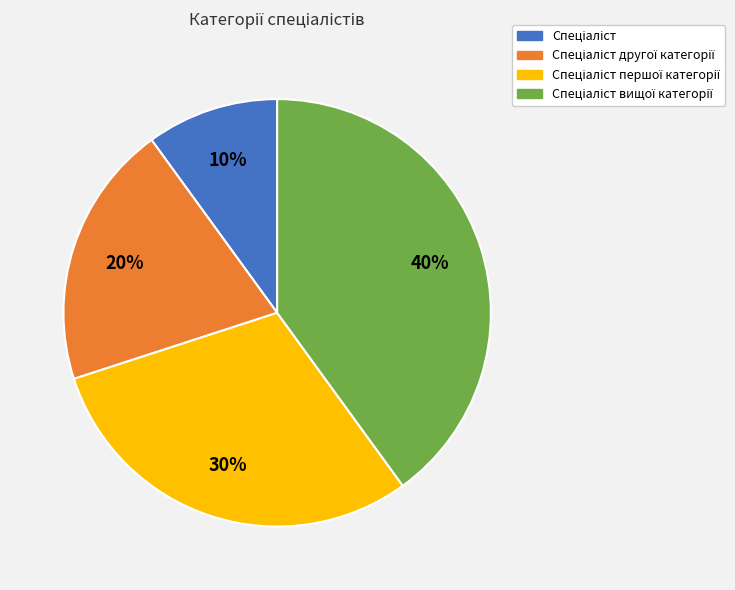

To the nearest percent, what is the average slice percentage?

25%